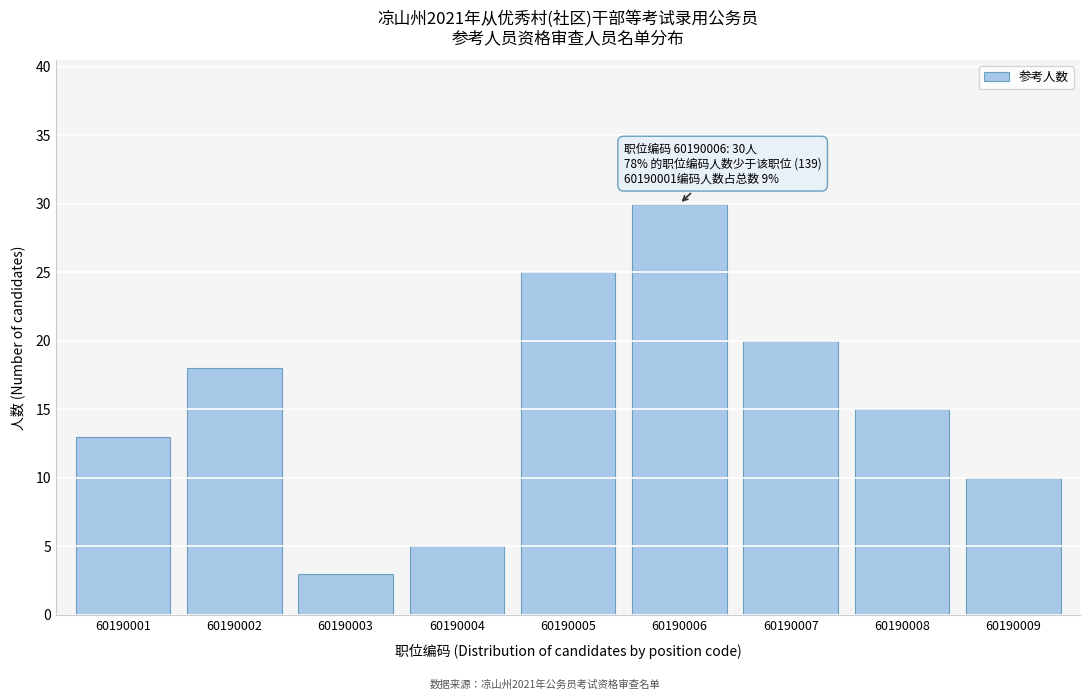

Reading left to right, extract all data points from this chart.

13	18	3	5	25	30	20	15	10